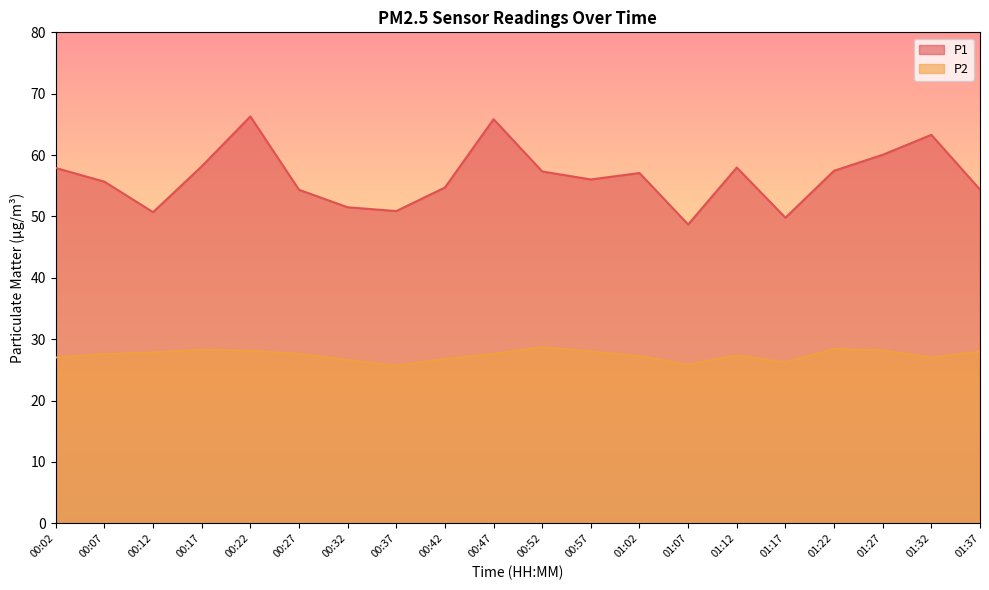

What value does the P1 series have at 01:27?

60.0